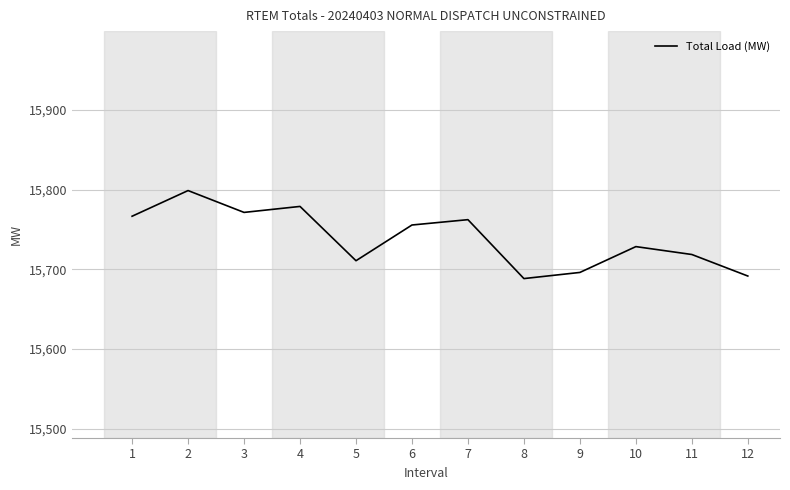

How many values are below 15755?

6